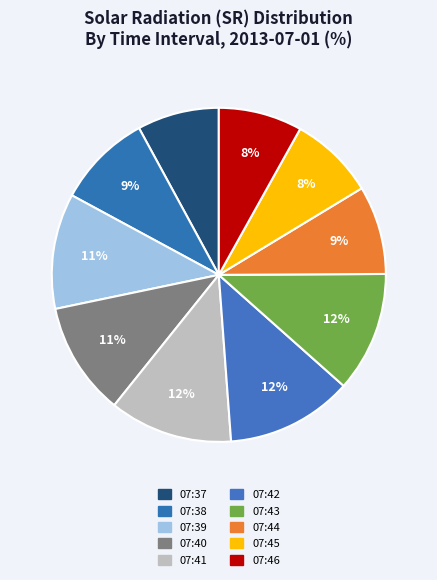

To the nearest percent, what is the combined percentage of 07:42 and 07:46?

20%